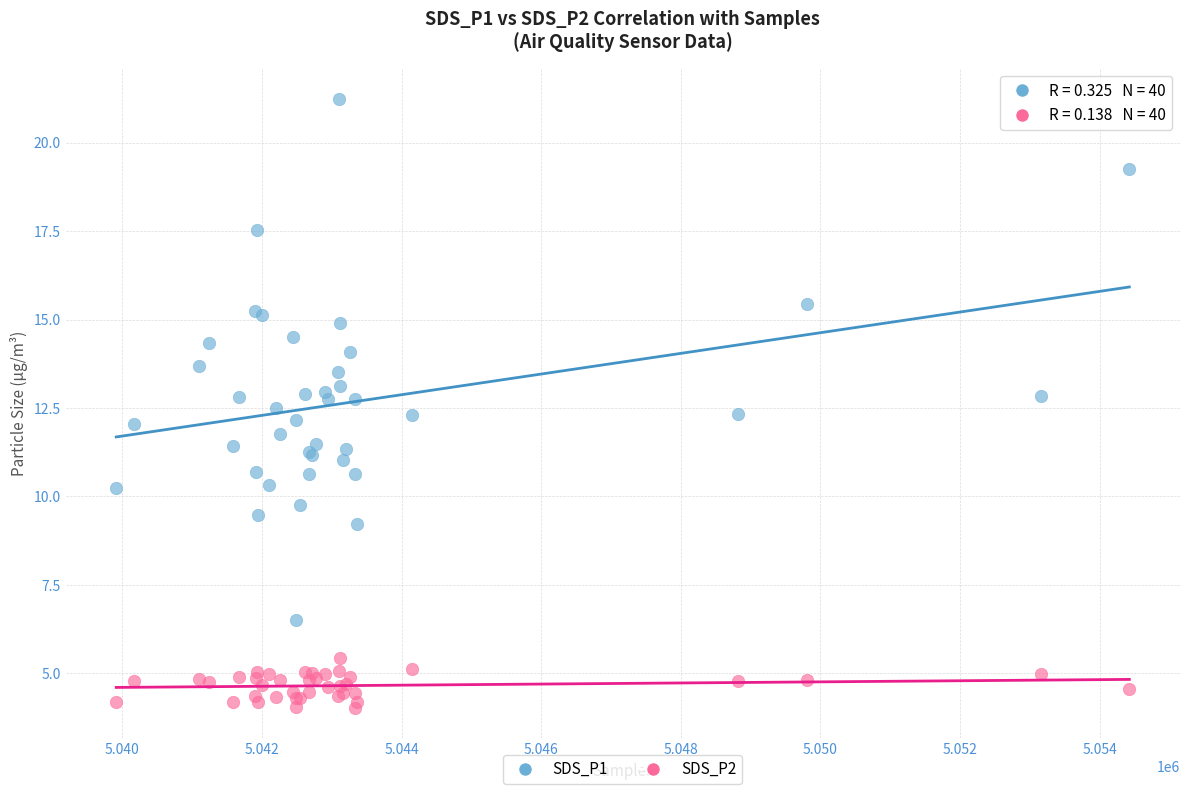

Which series reaches the maximum Y coordinate?

SDS_P1